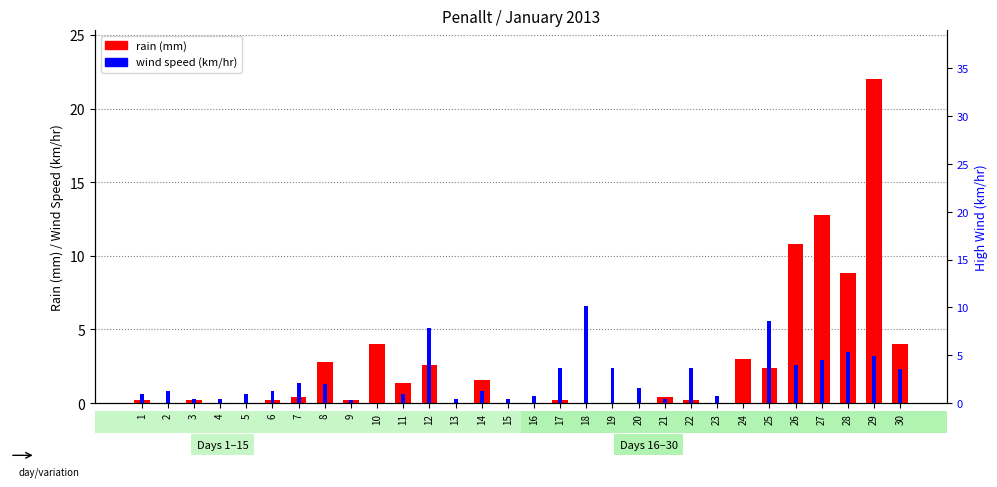

Which category has the highest value in the wind speed (km/hr) series?

18